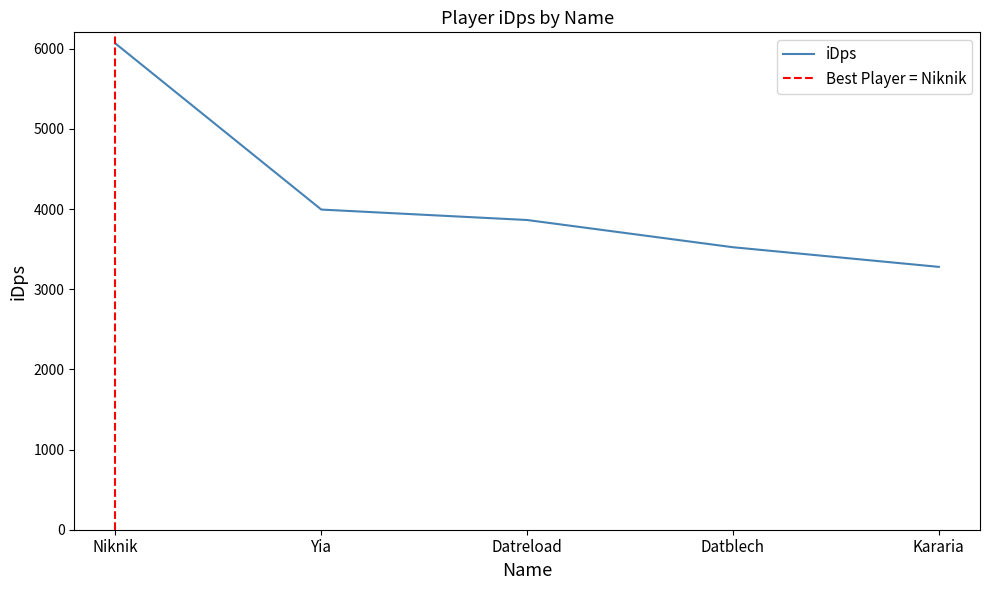

Reading left to right, list all the values displayed in this chart.

Niknik=6065.3	Yia=3993.7	Datreload=3863.4	Datblech=3523.8	Kararia=3278.7